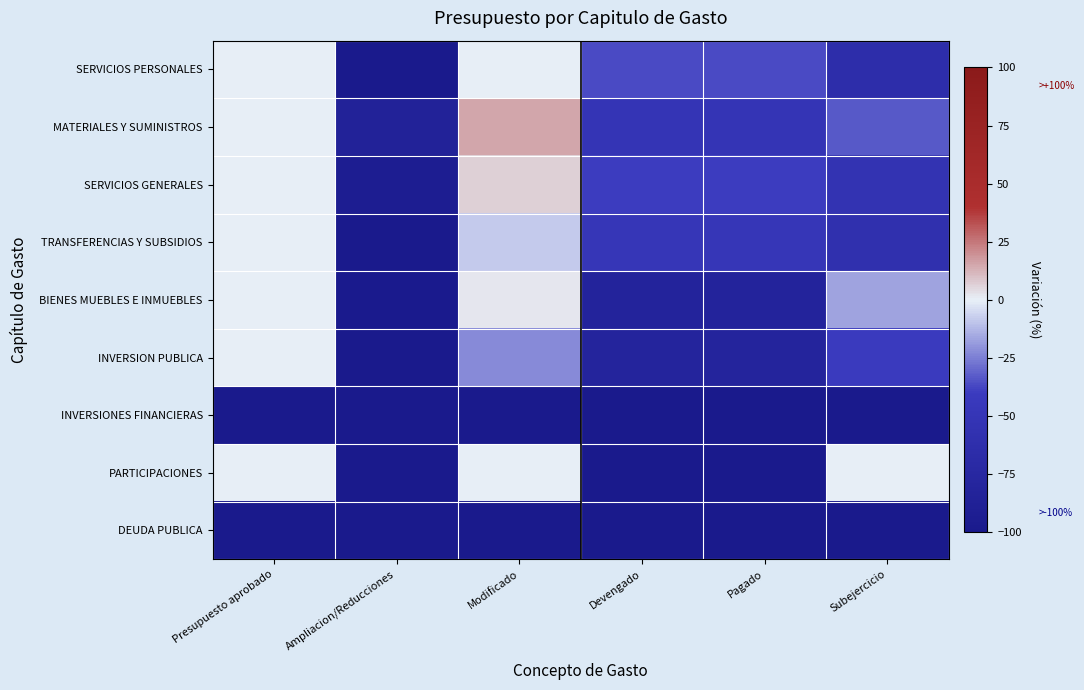

Which has a higher value, Ampliacion/Reducciones or Modificado?

Modificado